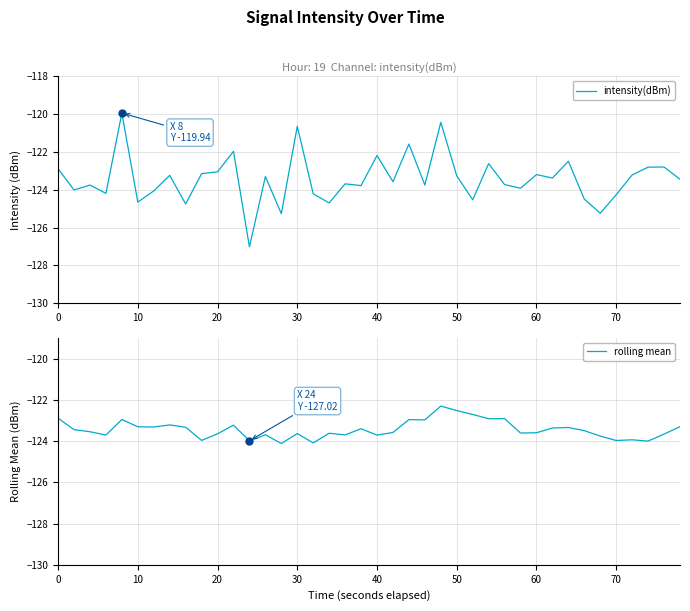

What is the maximum value for rolling mean?

-122.3